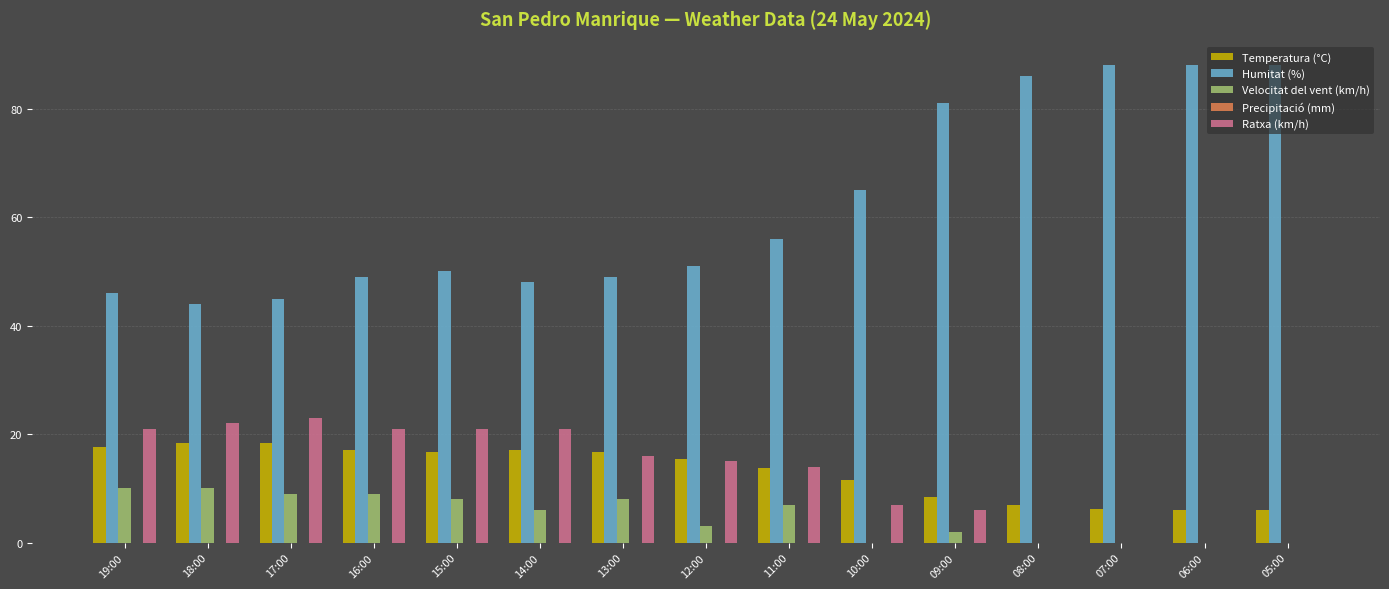

What is the maximum value for Temperatura (°C)?

18.4